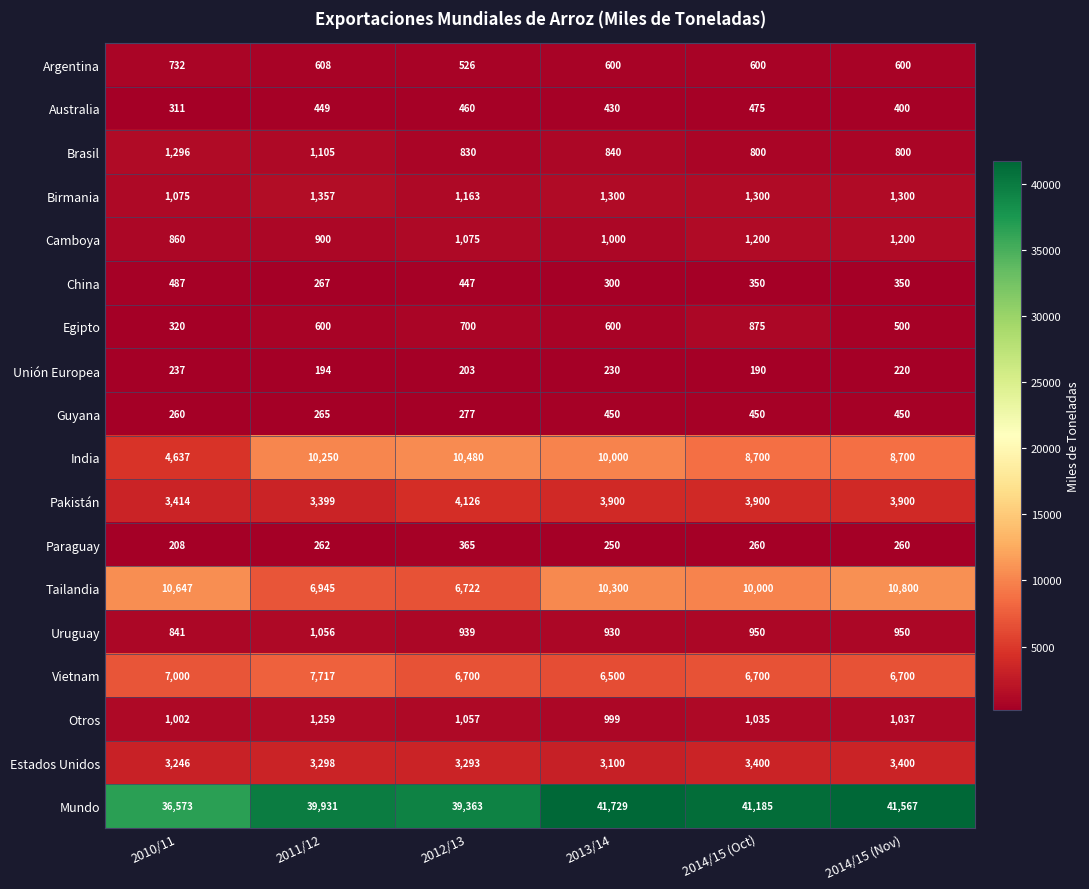

What is the spread (max minus min) of values at 2011/12?

39737